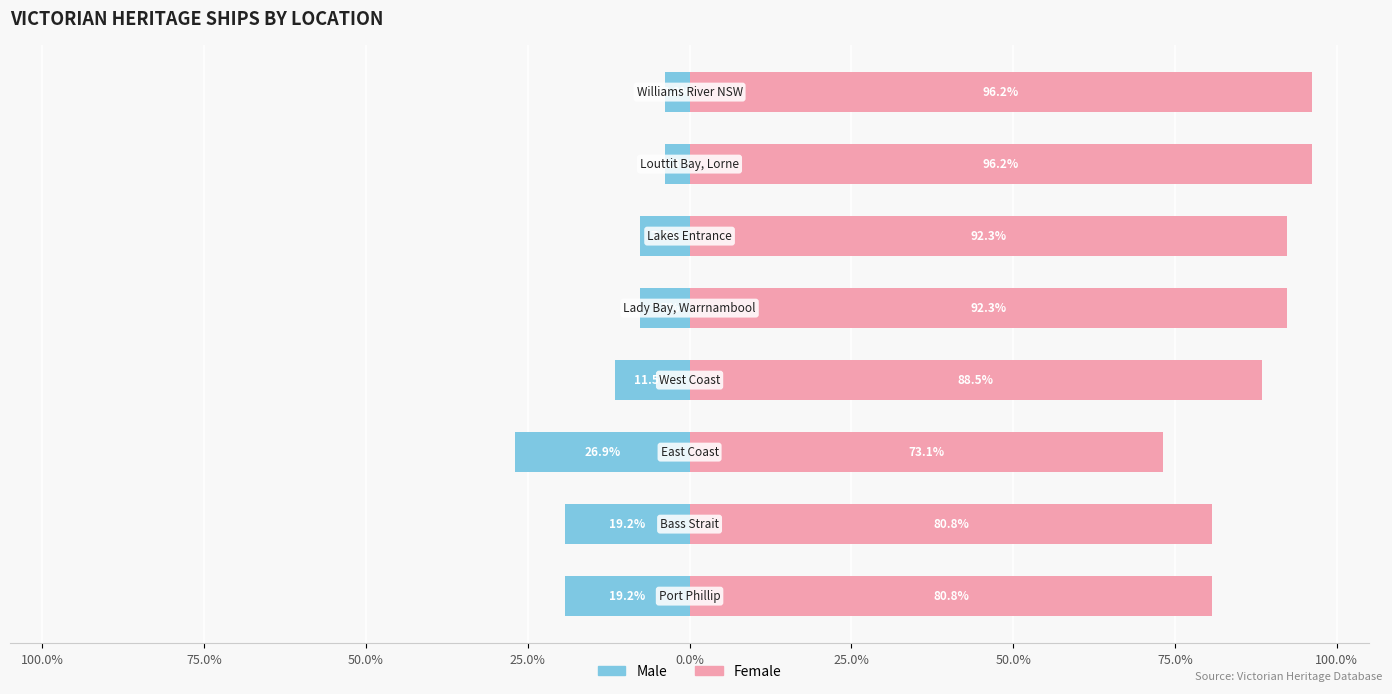

Is the value of Male at 50.0% greater than the value of Female at 50.0%?

No